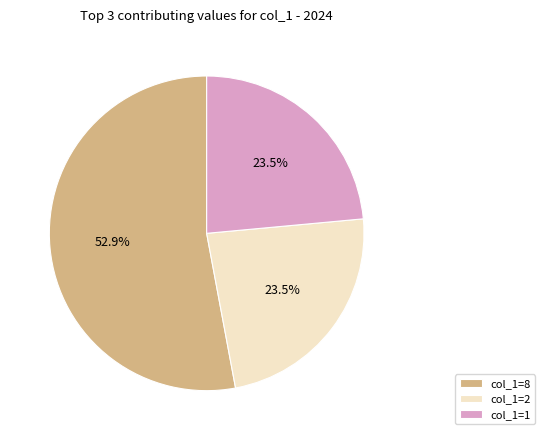

How many segments does this pie chart have?

3